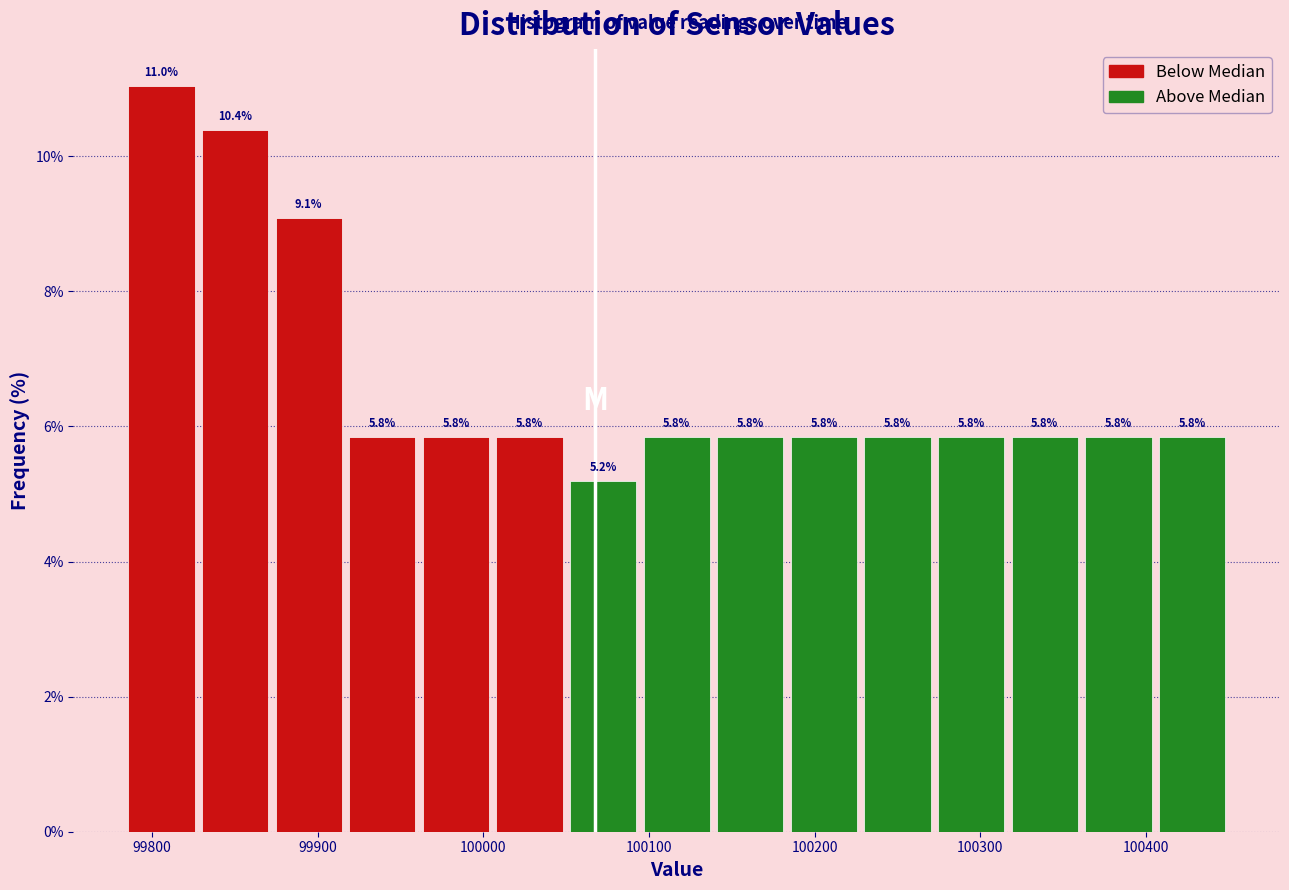

Reading left to right, transcribe this chart: for each bar, give the range it covers on the x-axis and its height. The bar edges are not printed on the chart, so give them approximately, as read against the axis.

99780 to 99830: 11.0
99830 to 99870: 10.4
99870 to 99920: 9.1
99920 to 99960: 5.8
99960 to 100010: 5.8
100010 to 100050: 5.8
100050 to 100090: 5.2
100090 to 100140: 5.8
100140 to 100180: 5.8
100180 to 100230: 5.8
100230 to 100270: 5.8
100270 to 100320: 5.8
100320 to 100360: 5.8
100360 to 100410: 5.8
100410 to 100450: 5.8